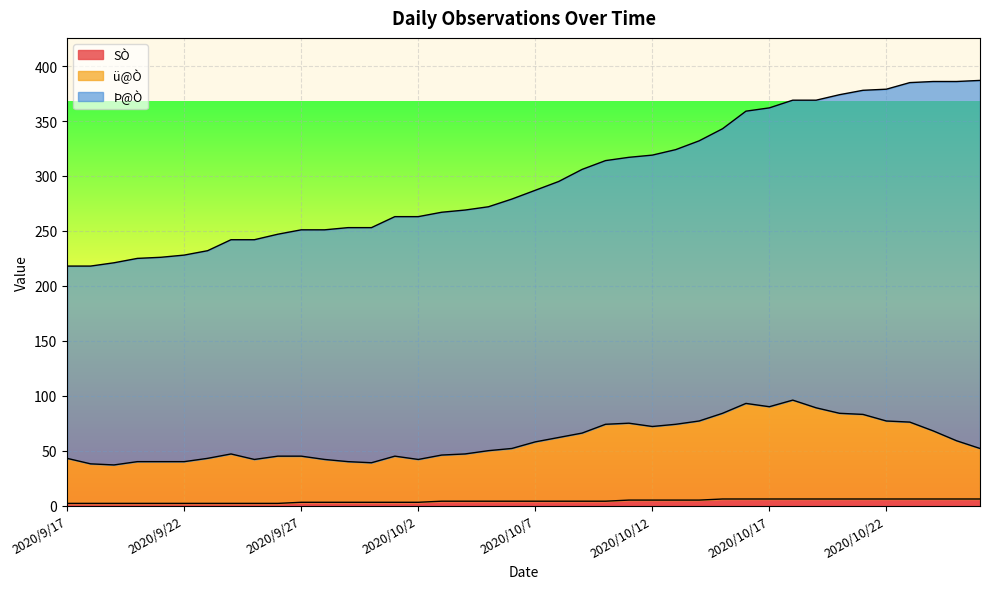

List the labels in order of ü@Ò value, smallest first.

2020/9/19, 2020/9/18, 2020/9/30, 2020/9/20, 2020/9/21, 2020/9/22, 2020/9/29, 2020/9/25, 2020/9/28, 2020/10/2, 2020/9/17, 2020/9/23, 2020/9/26, 2020/9/27, 2020/10/1, 2020/10/3, 2020/9/24, 2020/10/4, 2020/10/5, 2020/10/6, 2020/10/26, 2020/10/7, 2020/10/25, 2020/10/8, 2020/10/9, 2020/10/24, 2020/10/12, 2020/10/10, 2020/10/13, 2020/10/11, 2020/10/23, 2020/10/14, 2020/10/22, 2020/10/21, 2020/10/15, 2020/10/20, 2020/10/19, 2020/10/17, 2020/10/16, 2020/10/18